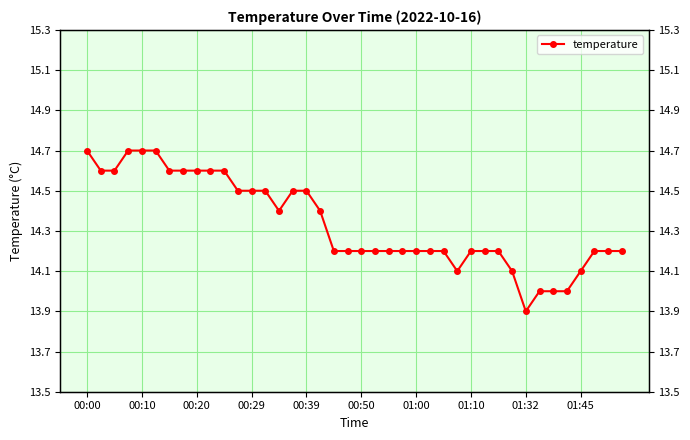

What is the change in value from 32 to 37?

+0.3